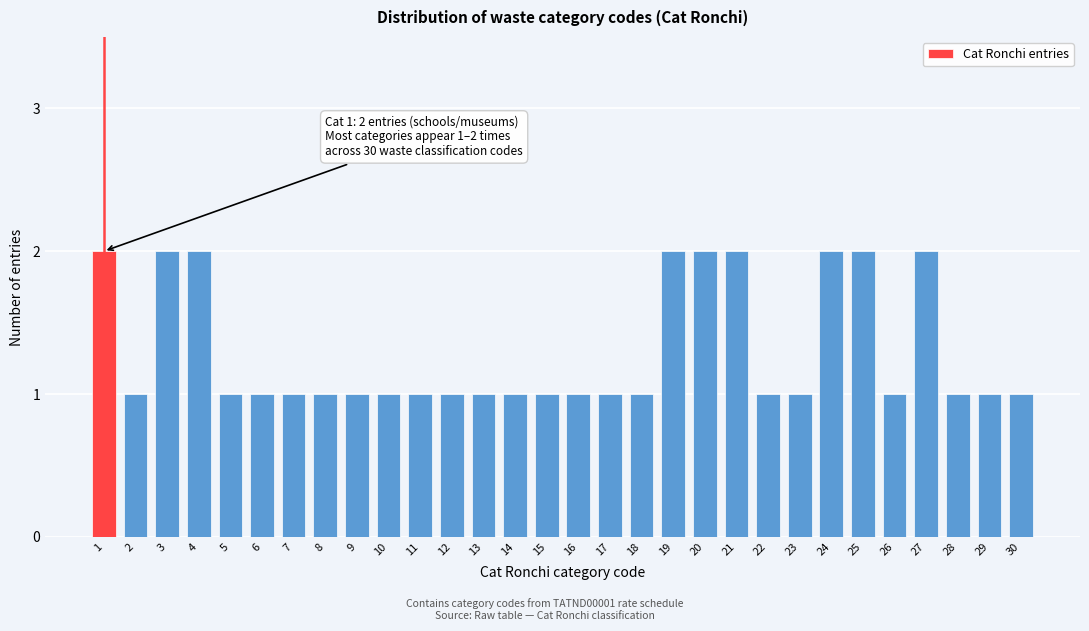

Reading left to right, transcribe all the data shown in this chart.

2	1	2	2	1	1	1	1	1	1	1	1	1	1	1	1	1	1	2	2	2	1	1	2	2	1	2	1	1	1